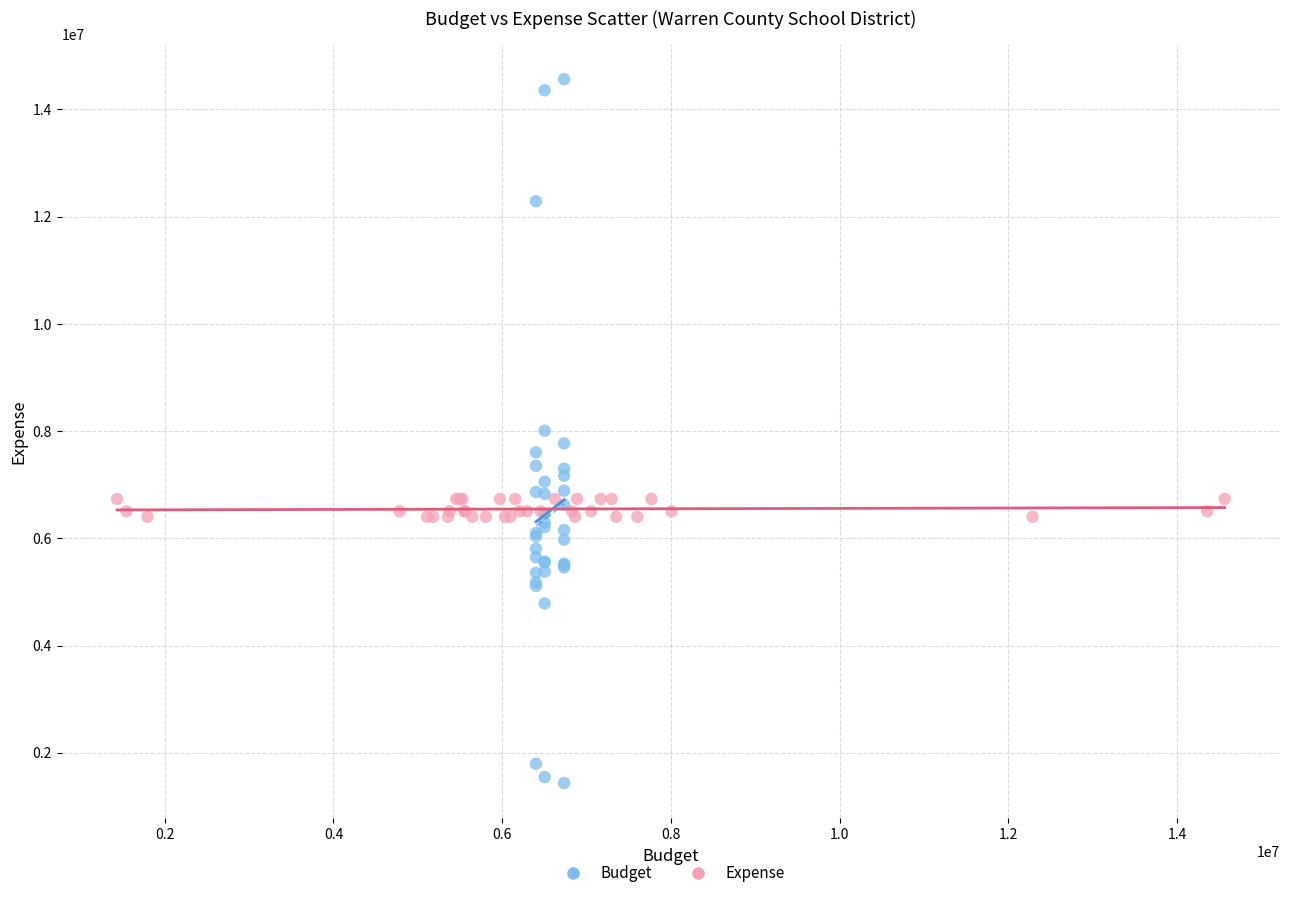

Which series reaches the maximum Y coordinate?

Budget